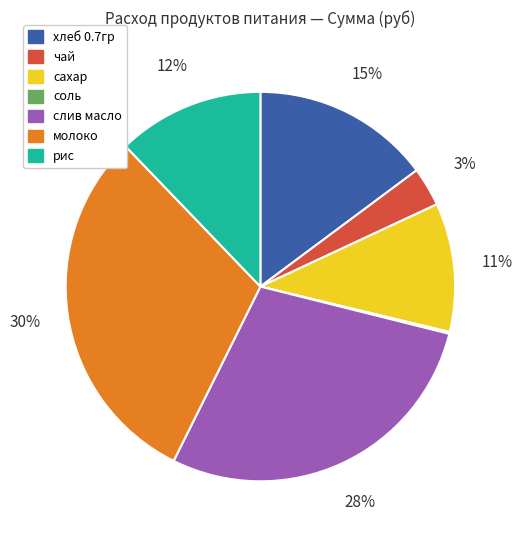

Combined, do чай and рис account for over 50%?

No